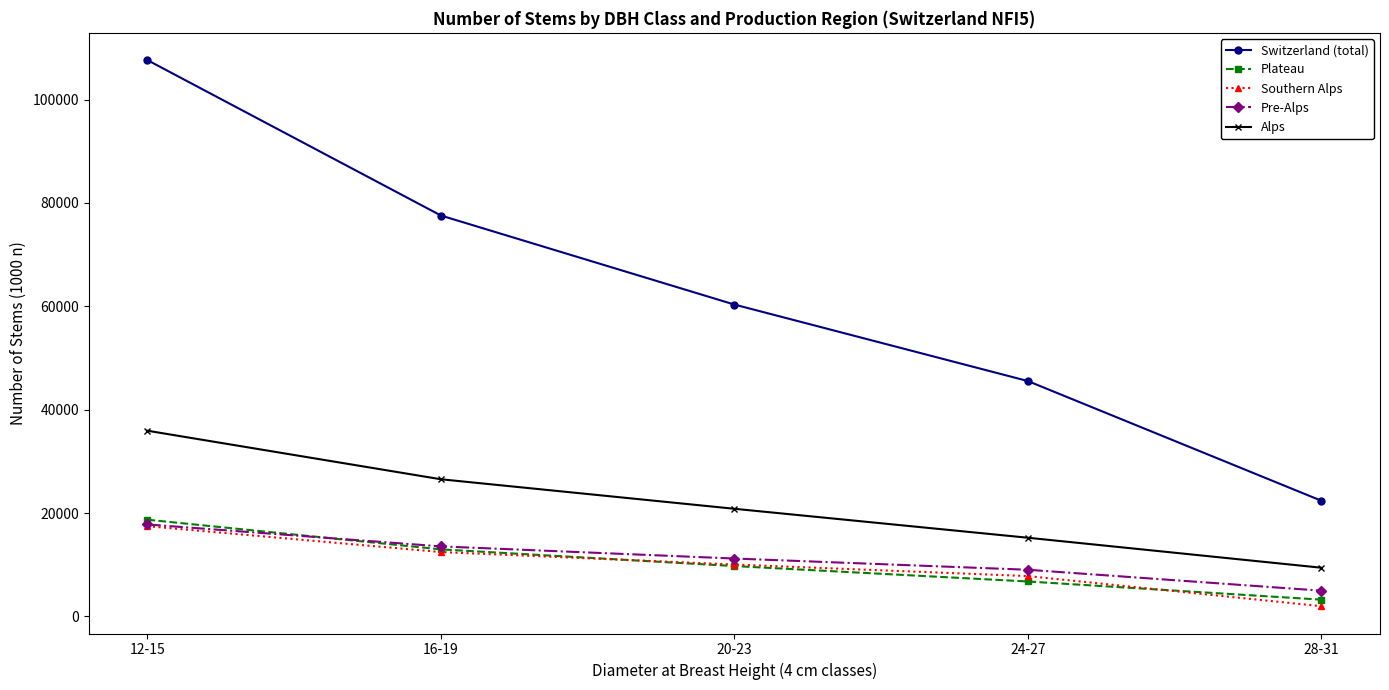

True or false: Southern Alps and Switzerland (total) intersect in this chart.

False